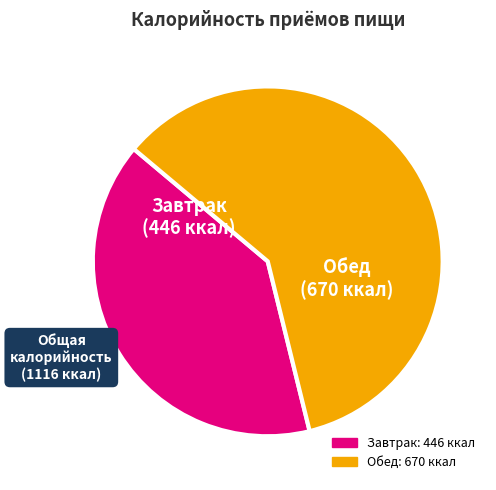

Is there a majority slice in this chart?

Yes